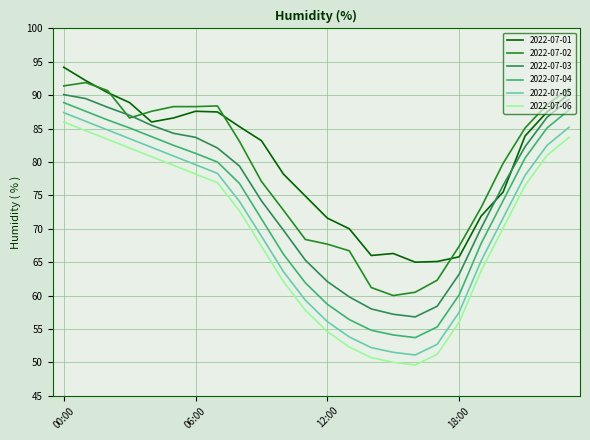

What is the maximum value shown in the chart?

94.2